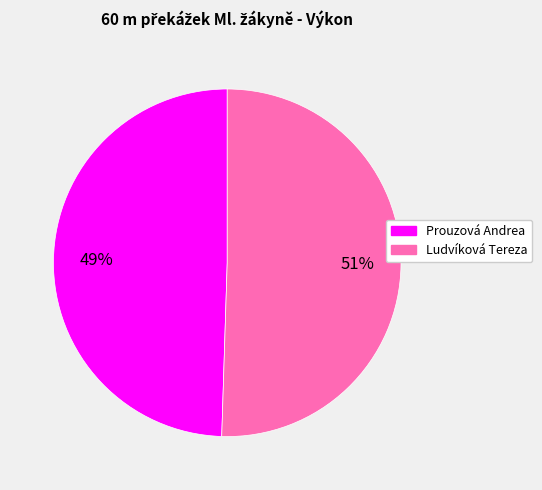

To the nearest percent, what is the combined percentage of Ludvíková Tereza and Prouzová Andrea?

100%